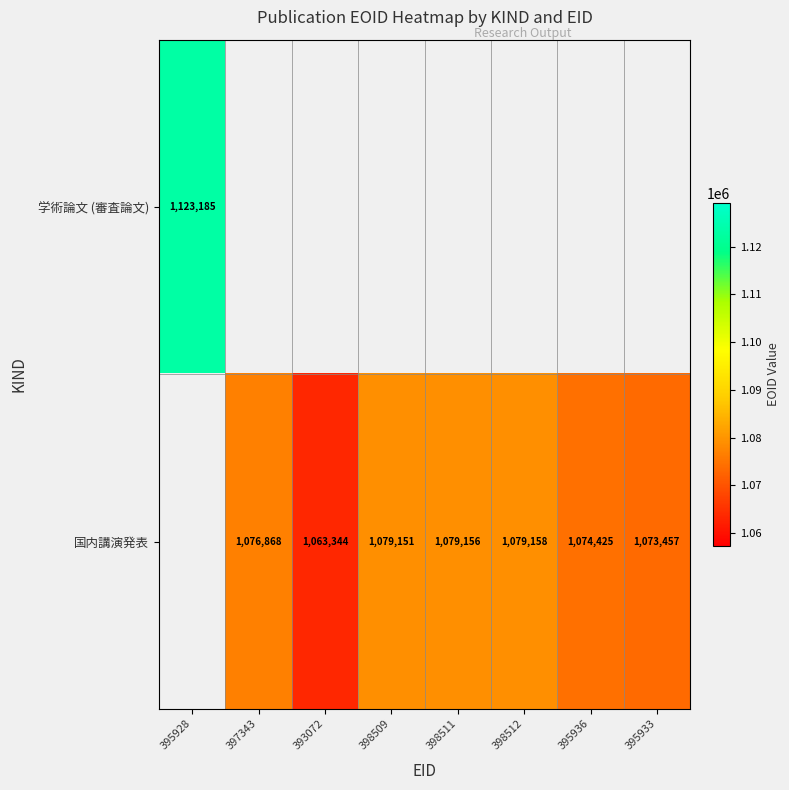

True or false: 国内講演発表 has a value of 1076868 at 397343.

True